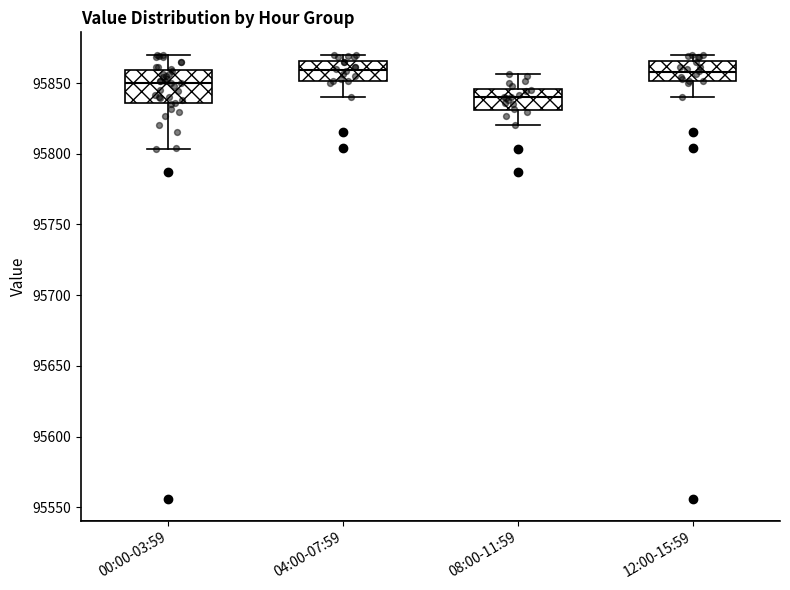

Which box has the lowest median line?

08:00-11:59